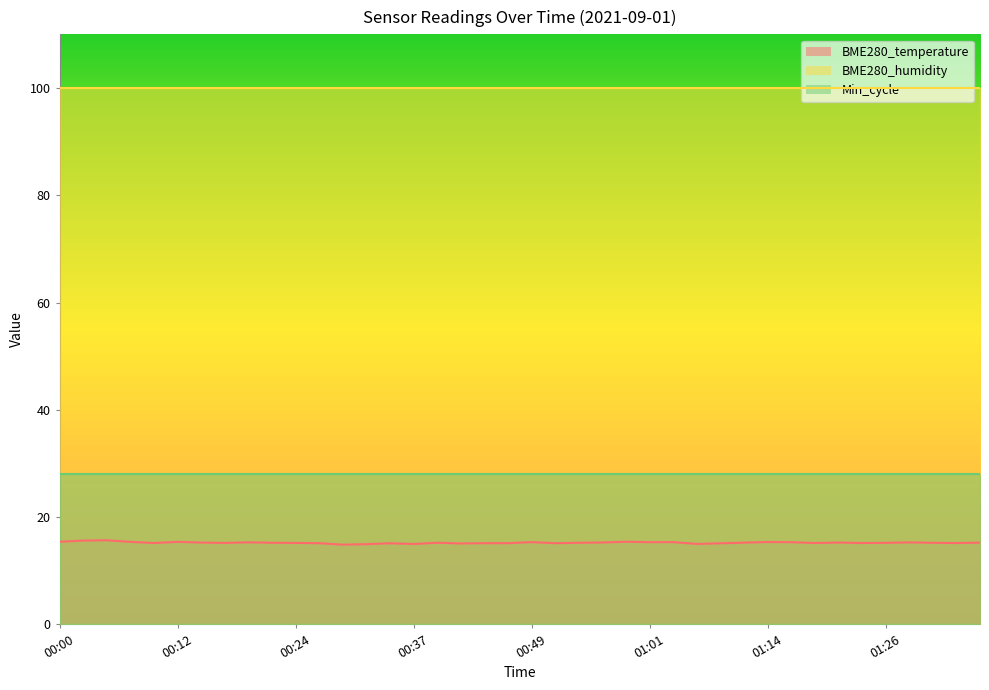

Which series changed the most between 00:59 and 01:14?

BME280_temperature